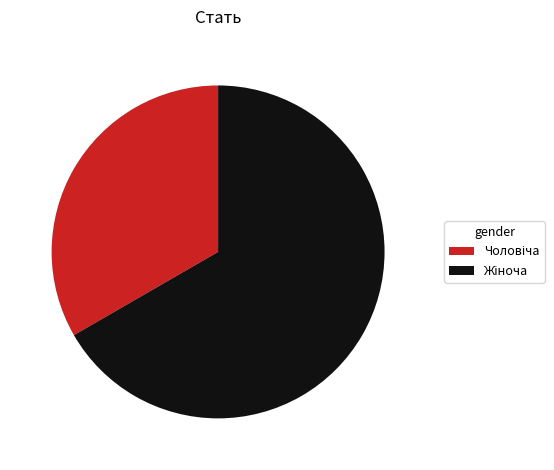

What portion of the pie excludes Жіноча?

33.3%